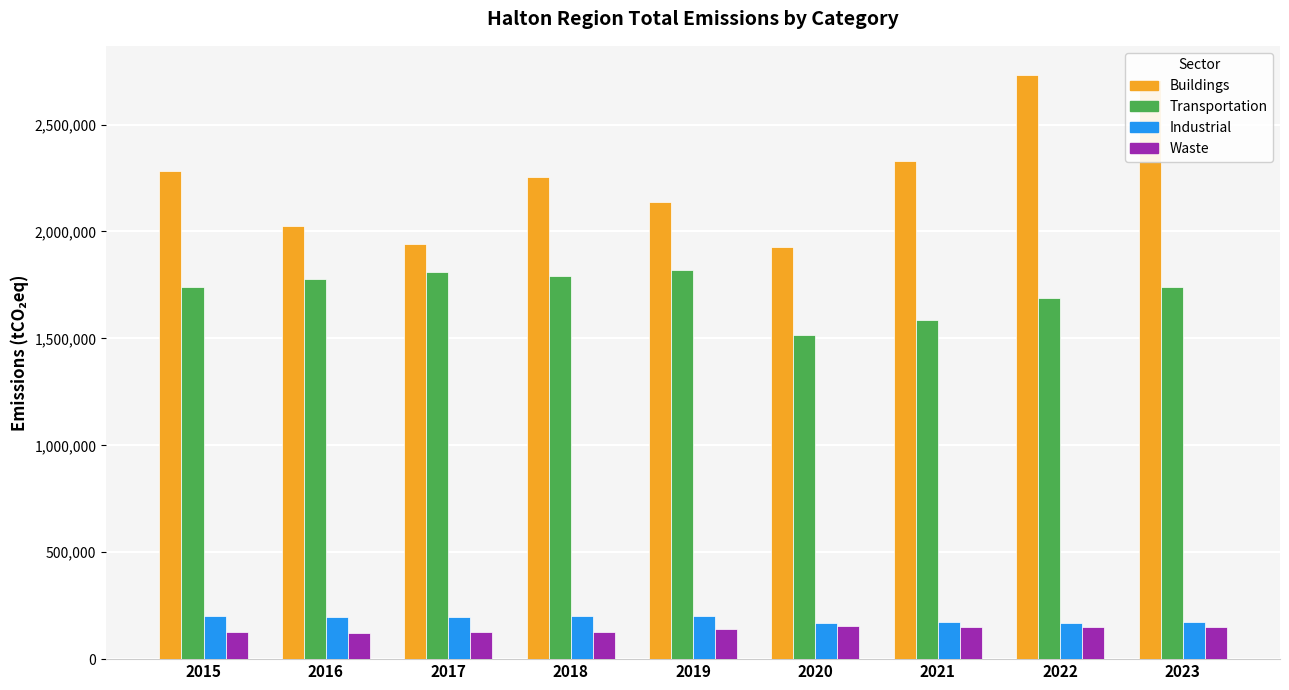

What is the sum of the Transportation values at 2019 and 2023?

3559504